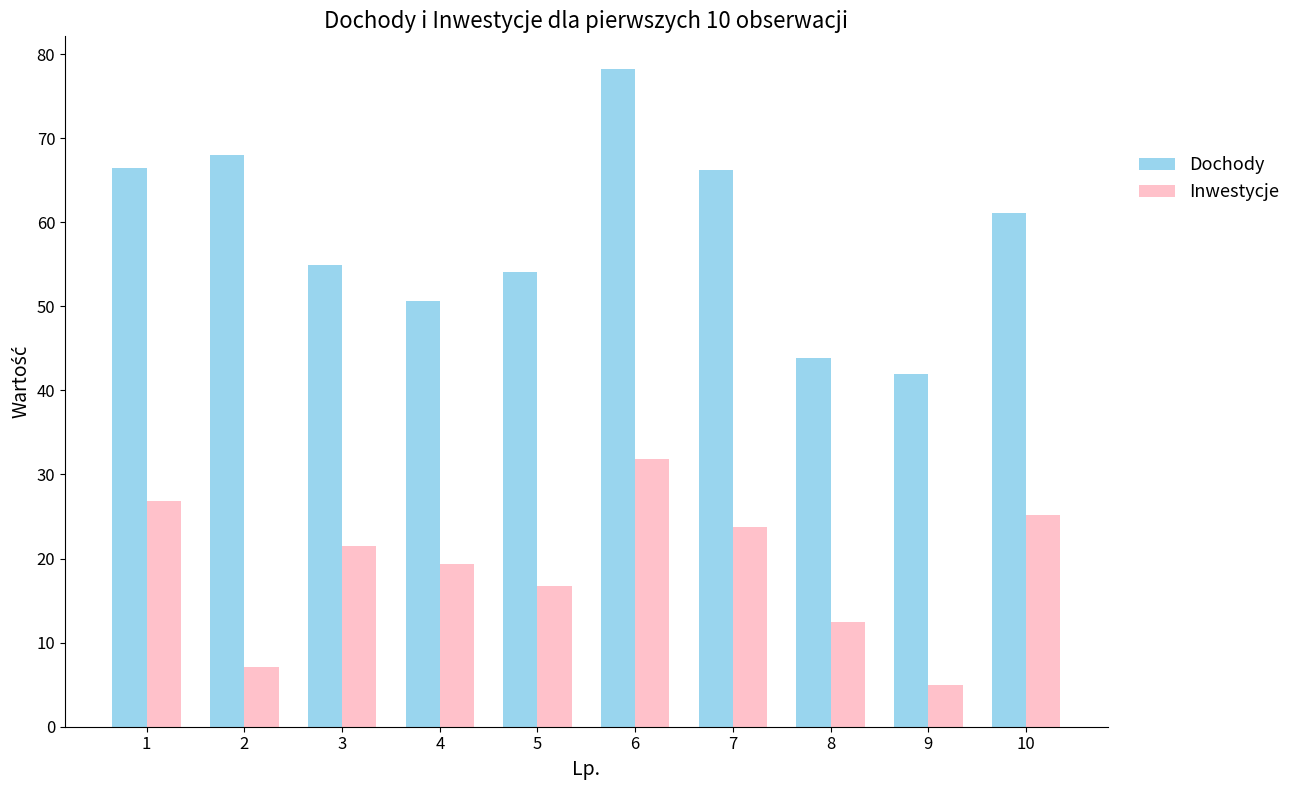

List the series in order of their peak value, highest first.

Dochody, Inwestycje